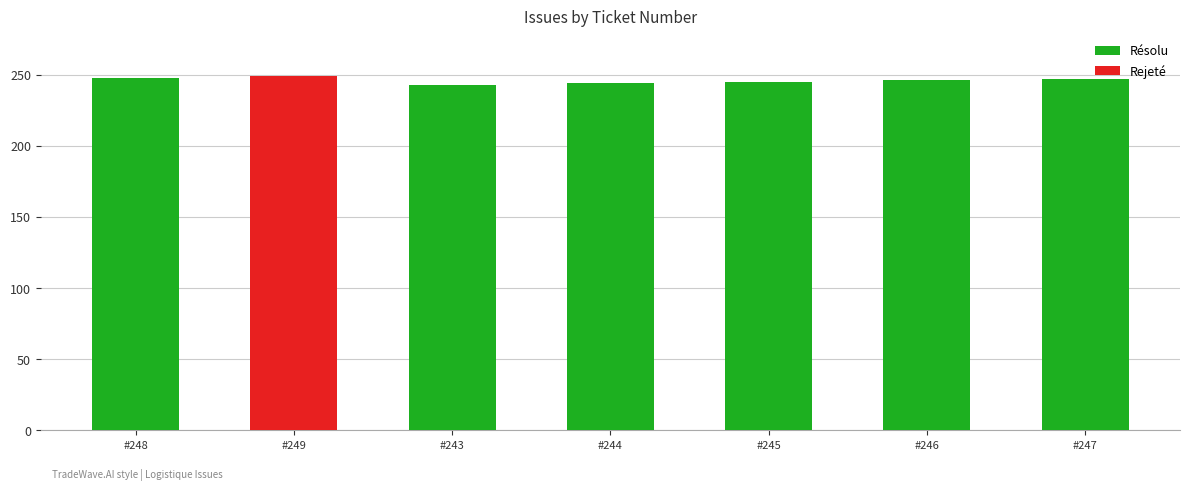

What is the average value of the Résolu series?

246